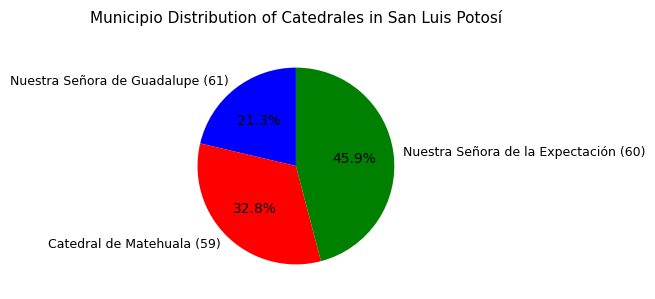

How many segments does this pie chart have?

3